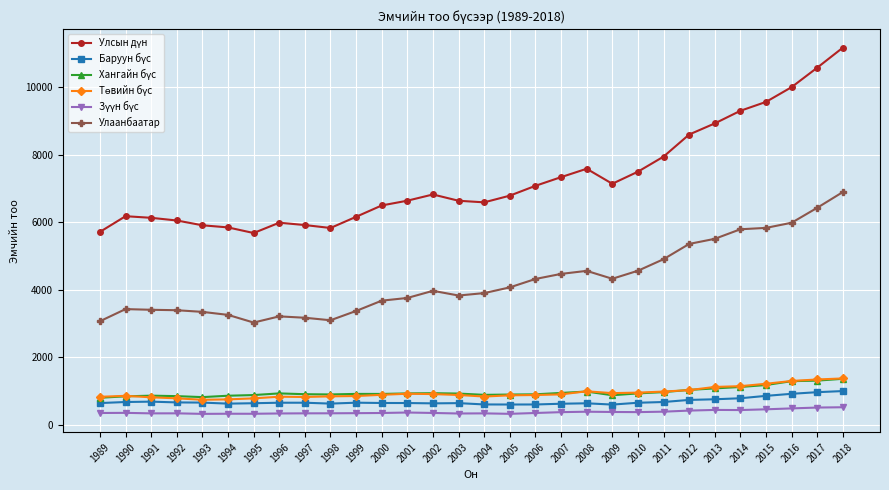

What is the maximum value shown in the chart?

11169